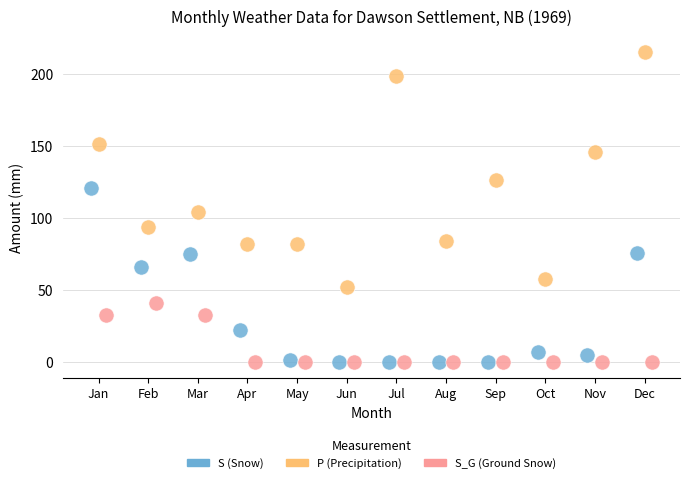

Which series has the widest spread of Y values?

P (Precipitation)